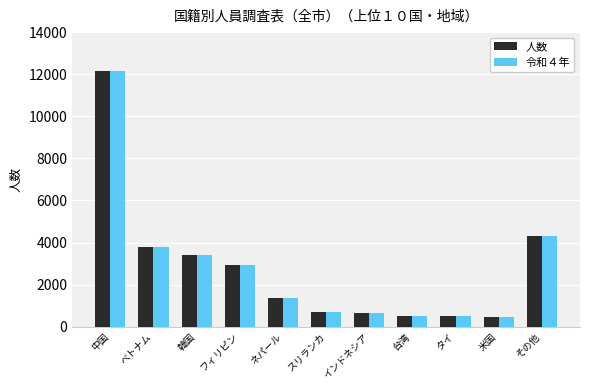

Where is 令和４年 nearest to the value 6314?

その他